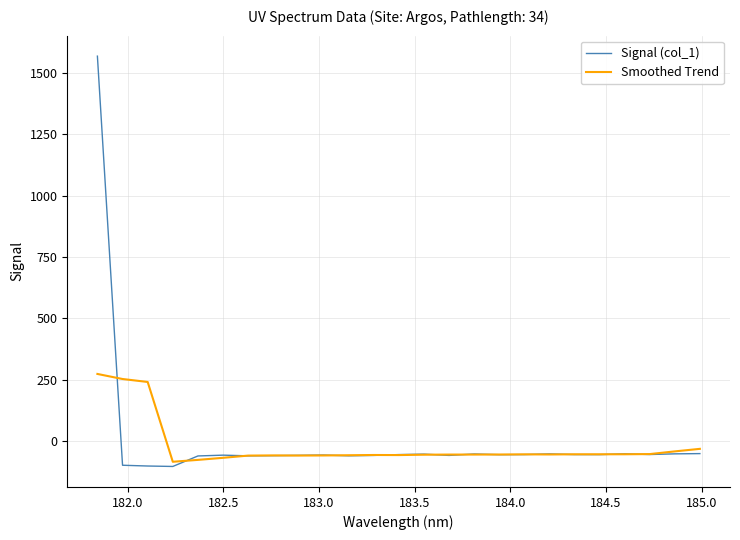

What is the lowest value of the Signal (col_1) series?

-103.1